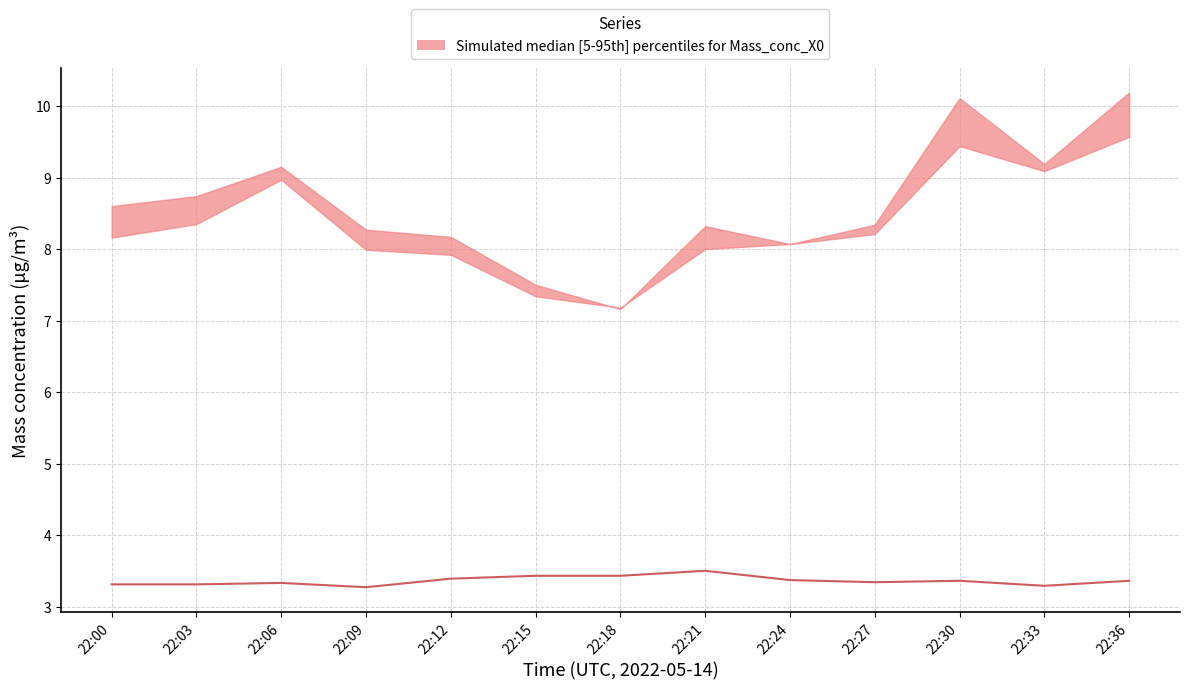

Reading right to left, extract all data points from this chart.

3.4	3.3	3.4	3.3	3.4	3.5	3.4	3.4	3.4	3.3	3.3	3.3	3.3